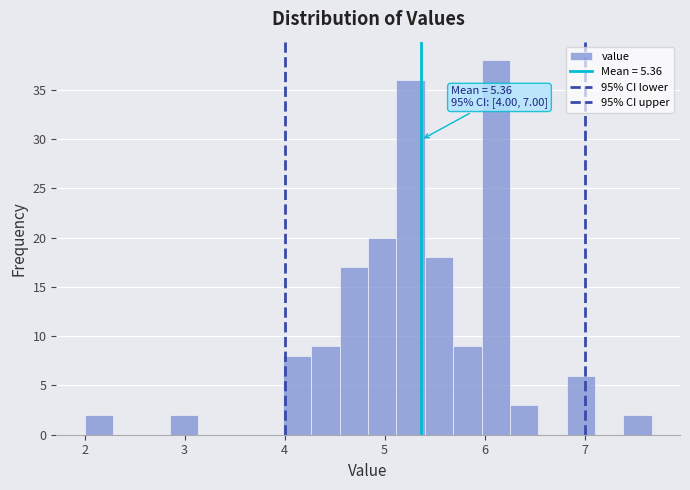

Around what value on the x-axis is the tallest bar? Give the approximate position of its centre, as read against the axis.

6.1